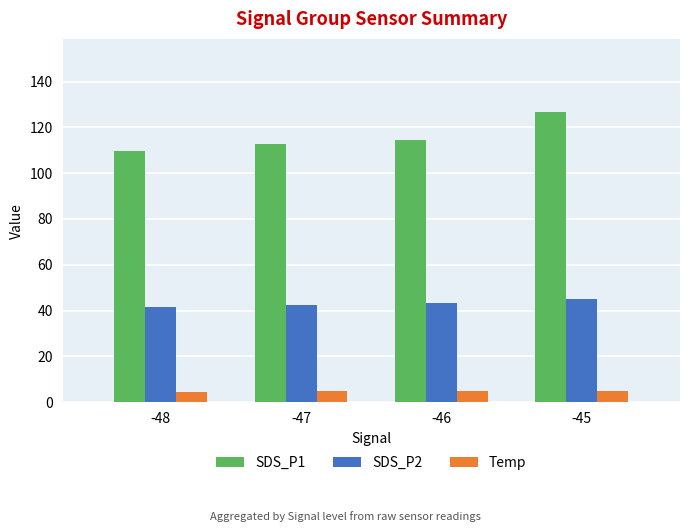

At -47, list the series in order from smallest to largest.

Temp, SDS_P2, SDS_P1